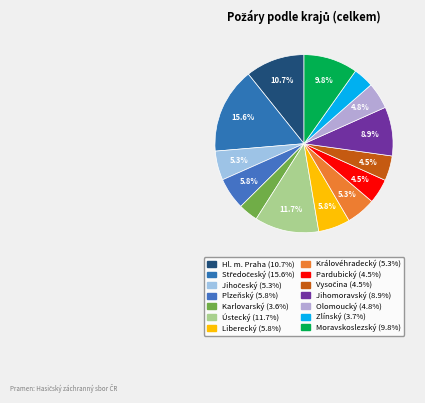

What percentage do Ústecký and Karlovarský together represent?

15.2%